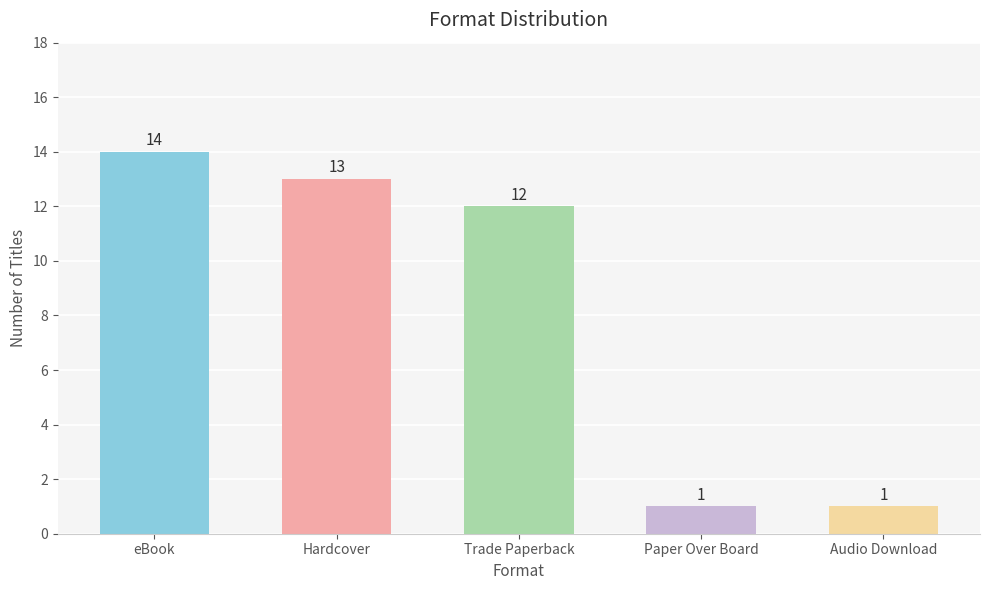

Reading right to left, transcribe all the data shown in this chart.

1	1	12	13	14